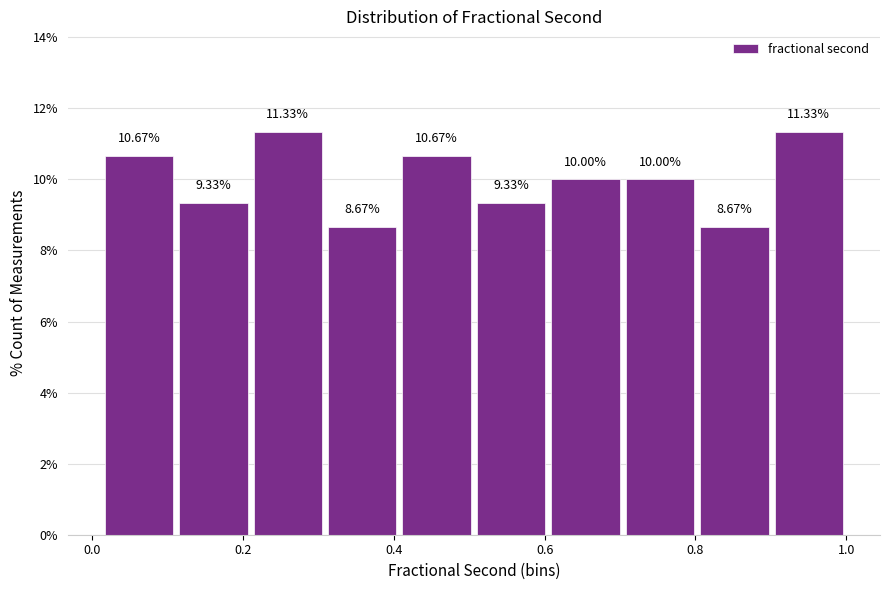

Reading left to right, transcribe this chart: for each bar, give the range it covers on the x-axis and its height. The bar edges are not printed on the chart, so give them approximately, as read against the axis.

0.02 to 0.12: 10.67
0.12 to 0.22: 9.33
0.22 to 0.30: 11.33
0.30 to 0.40: 8.67
0.40 to 0.50: 10.67
0.50 to 0.60: 9.33
0.60 to 0.70: 10.00
0.70 to 0.80: 10.00
0.80 to 0.90: 8.67
0.90 to 1.00: 11.33